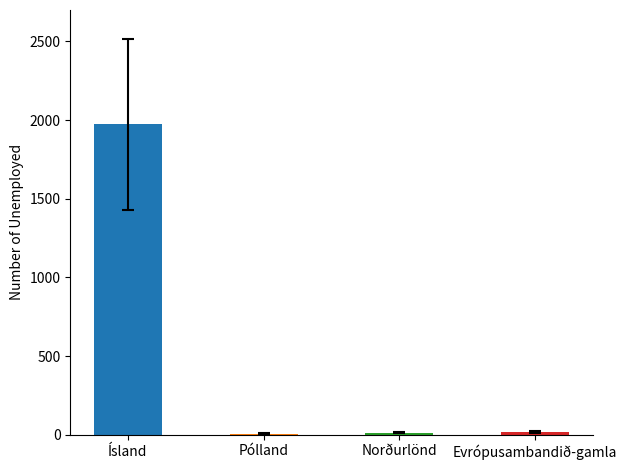

What is the sum of all values?

2011.5